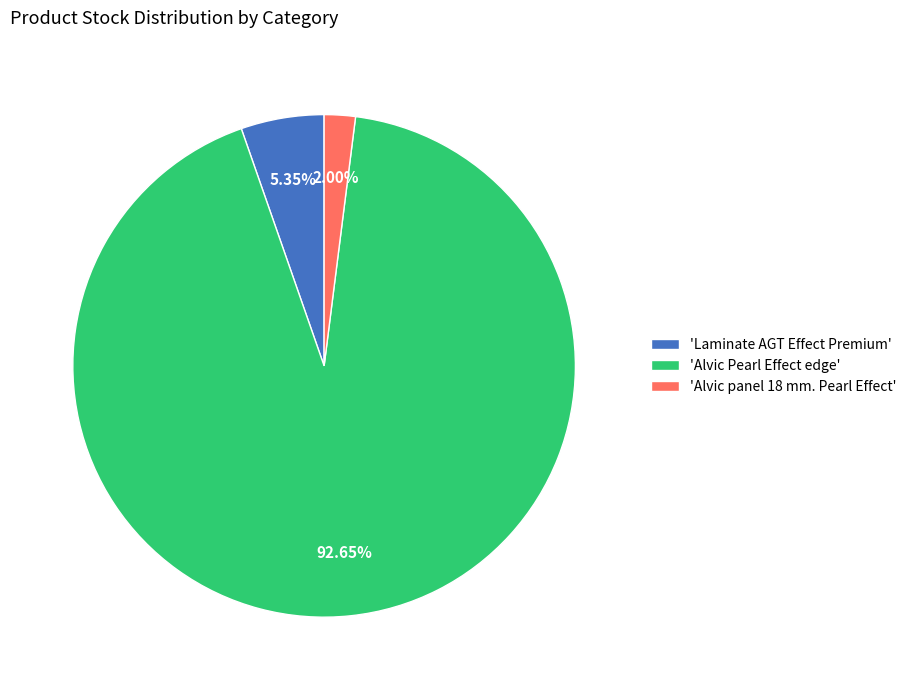

Which slice represents more than half of the pie?

'Alvic Pearl Effect edge'